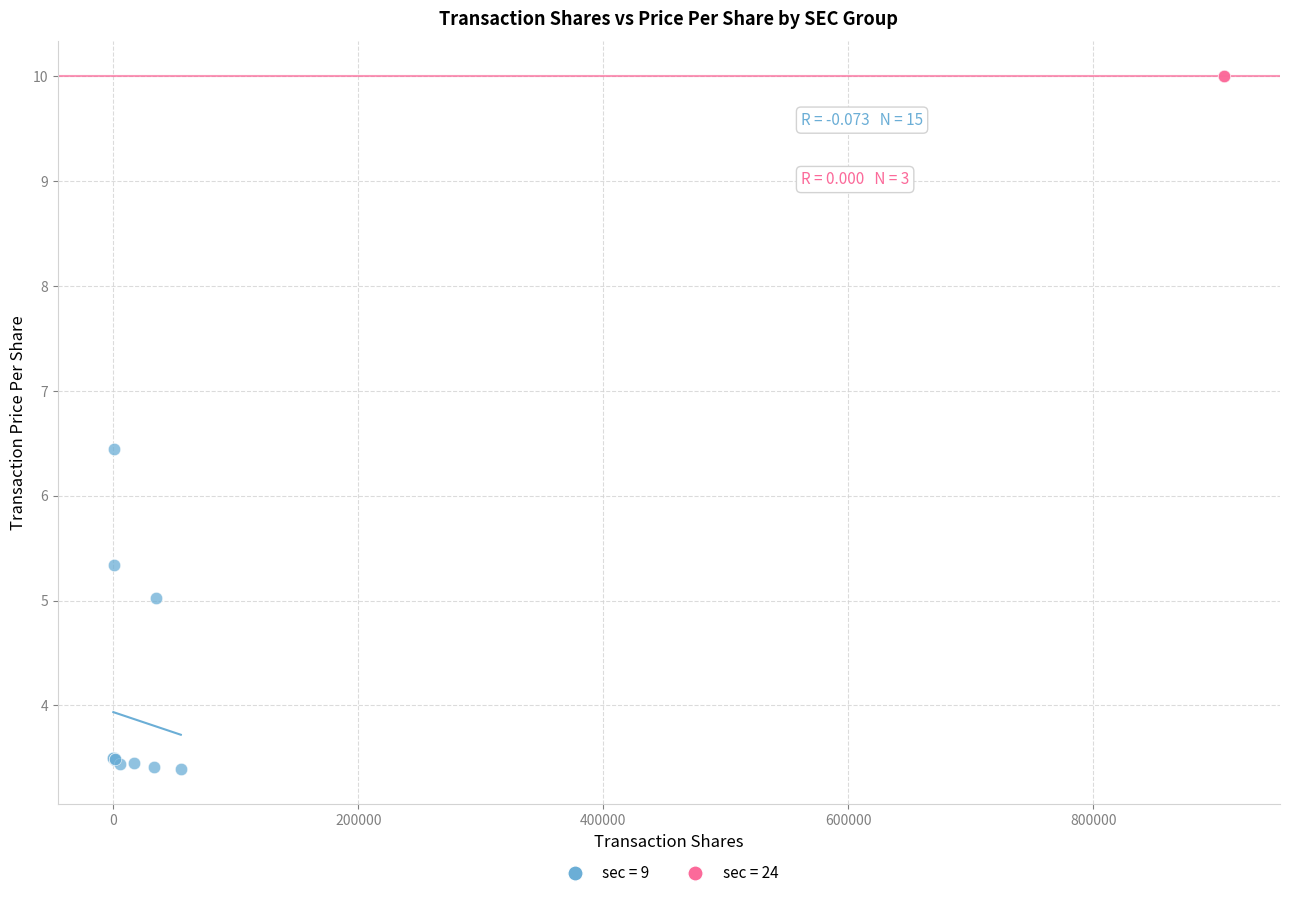

Which series reaches the maximum Y coordinate?

sec = 24